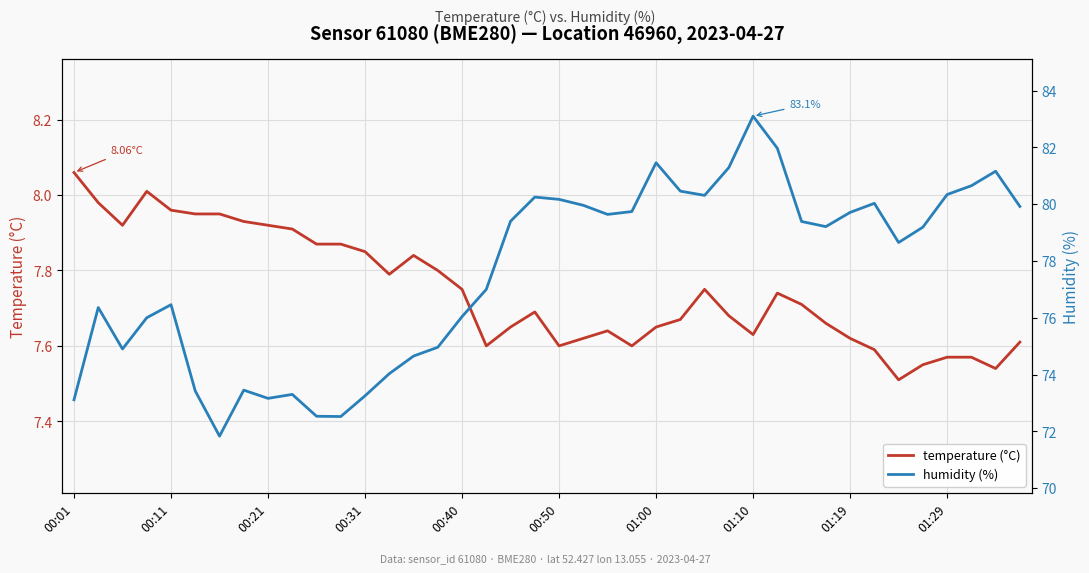

What is the minimum value shown in the chart?

7.5